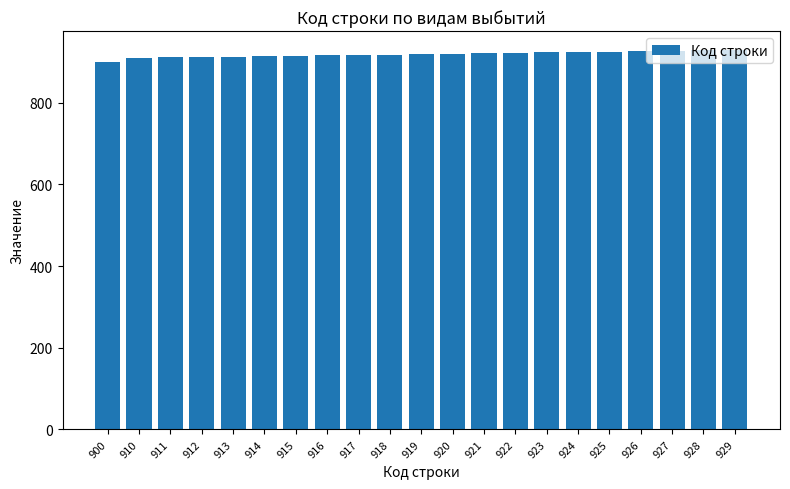

Is it true that the value at 921 is 921?

True